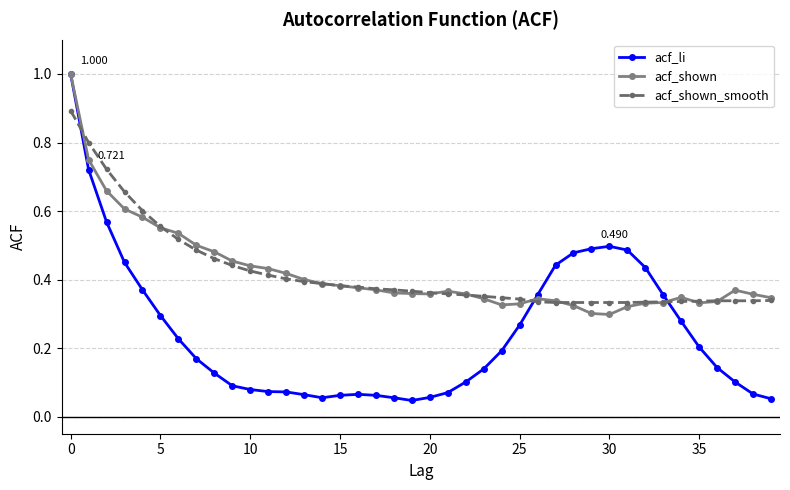

How many data points does each series have?

40